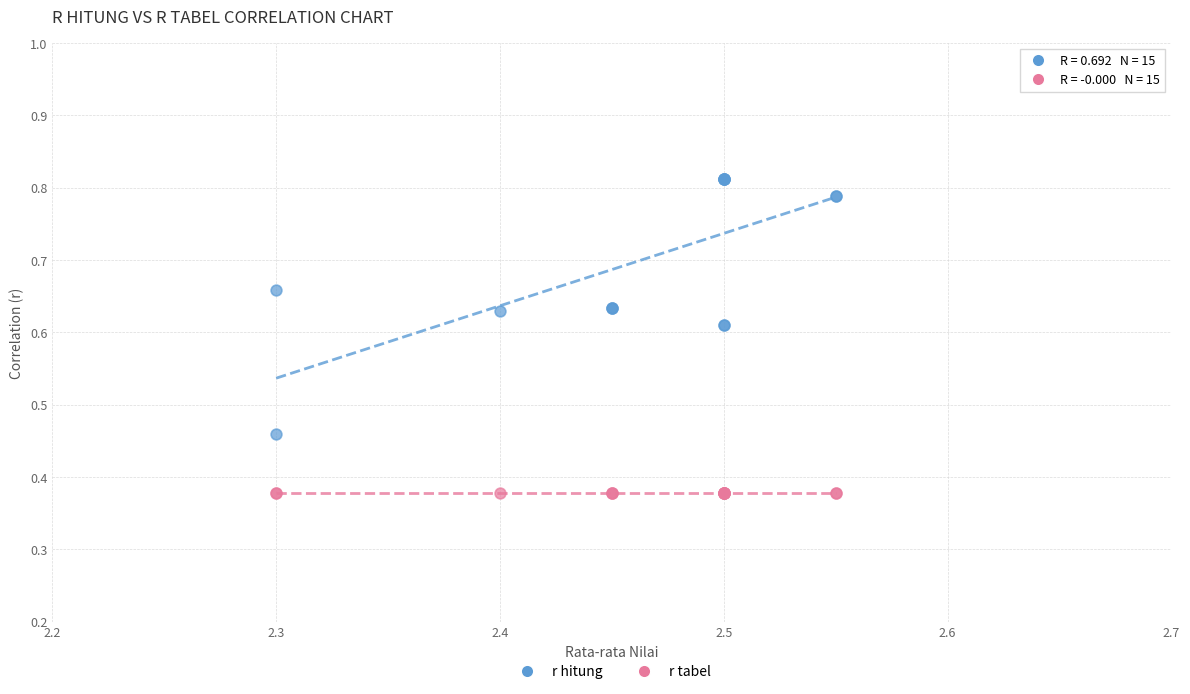

What are all the series names shown in the legend?

r hitung, r tabel